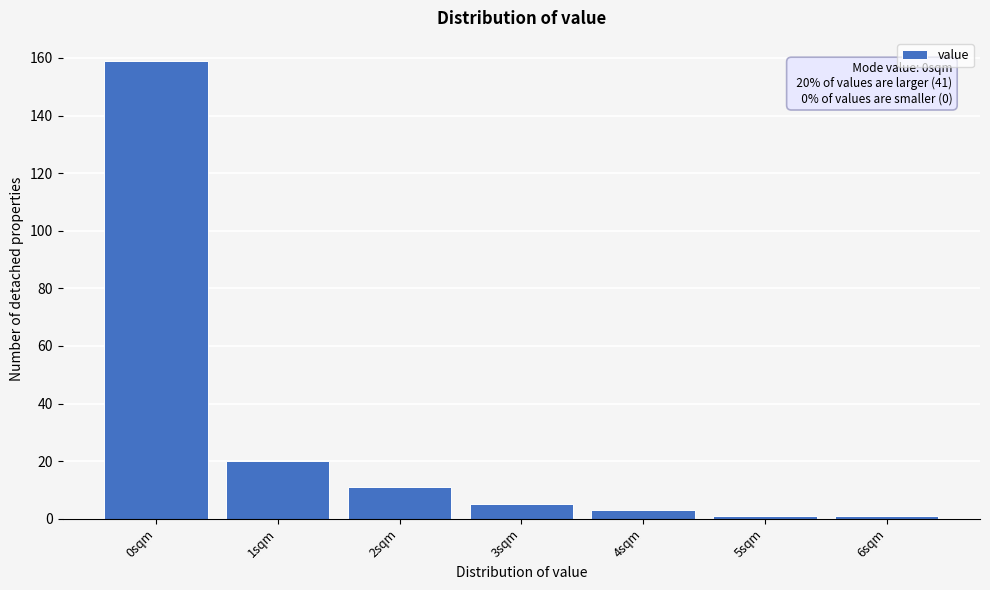

Reading left to right, what are all the values shown in this chart?

159	20	11	5	3	1	1